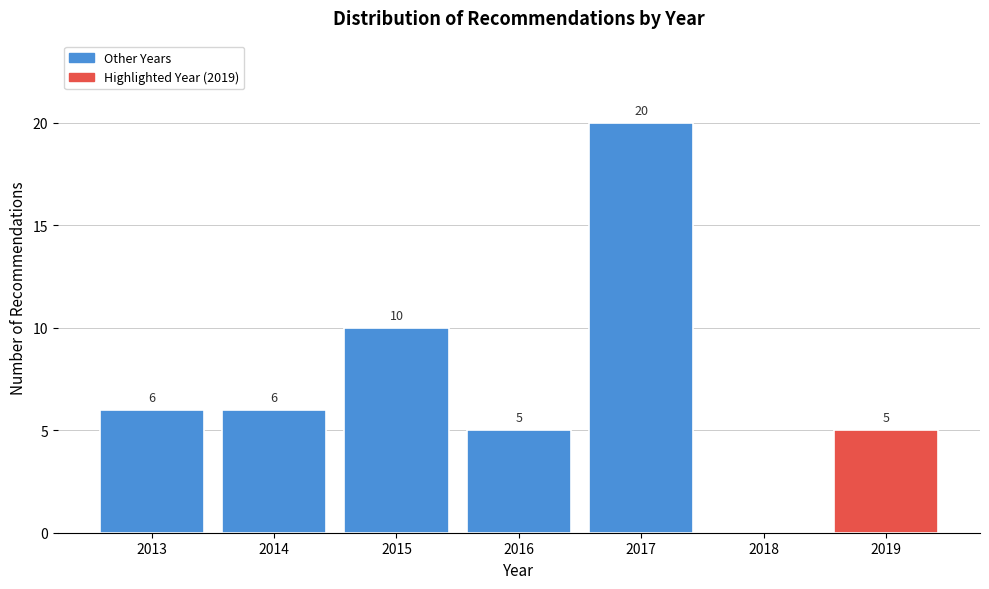

Reading right to left, transcribe all the data shown in this chart.

2019=5	2018=0	2017=20	2016=5	2015=10	2014=6	2013=6